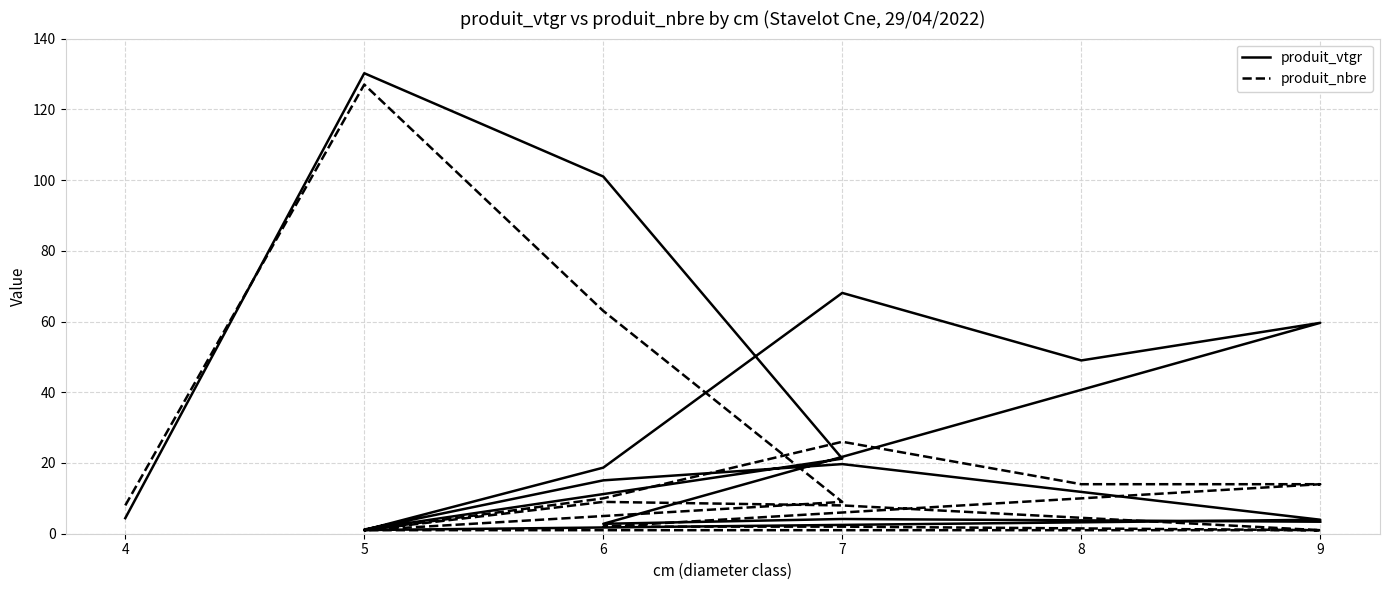

At which label is produit_nbre closest to 64?

6